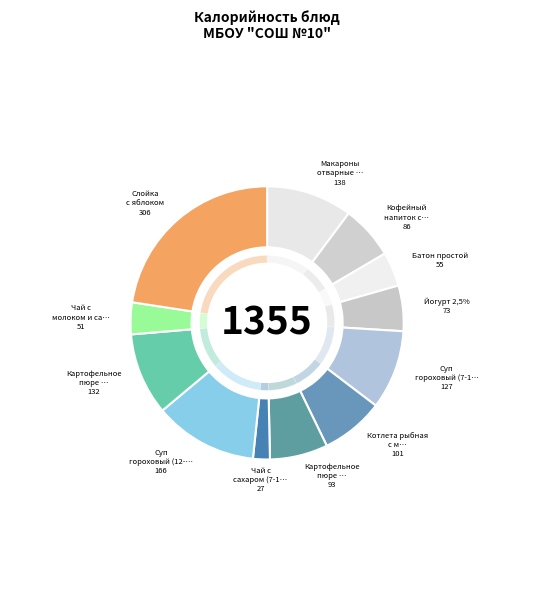

Count the number of slices in the pie.

12